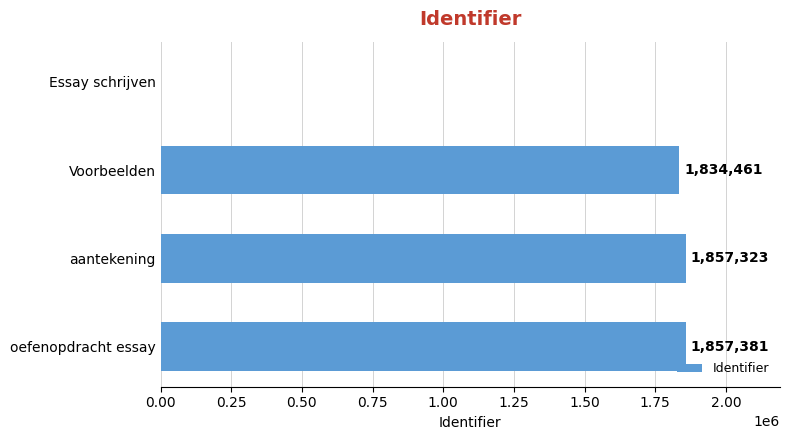

Between Voorbeelden and Essay schrijven, which is larger?

Voorbeelden